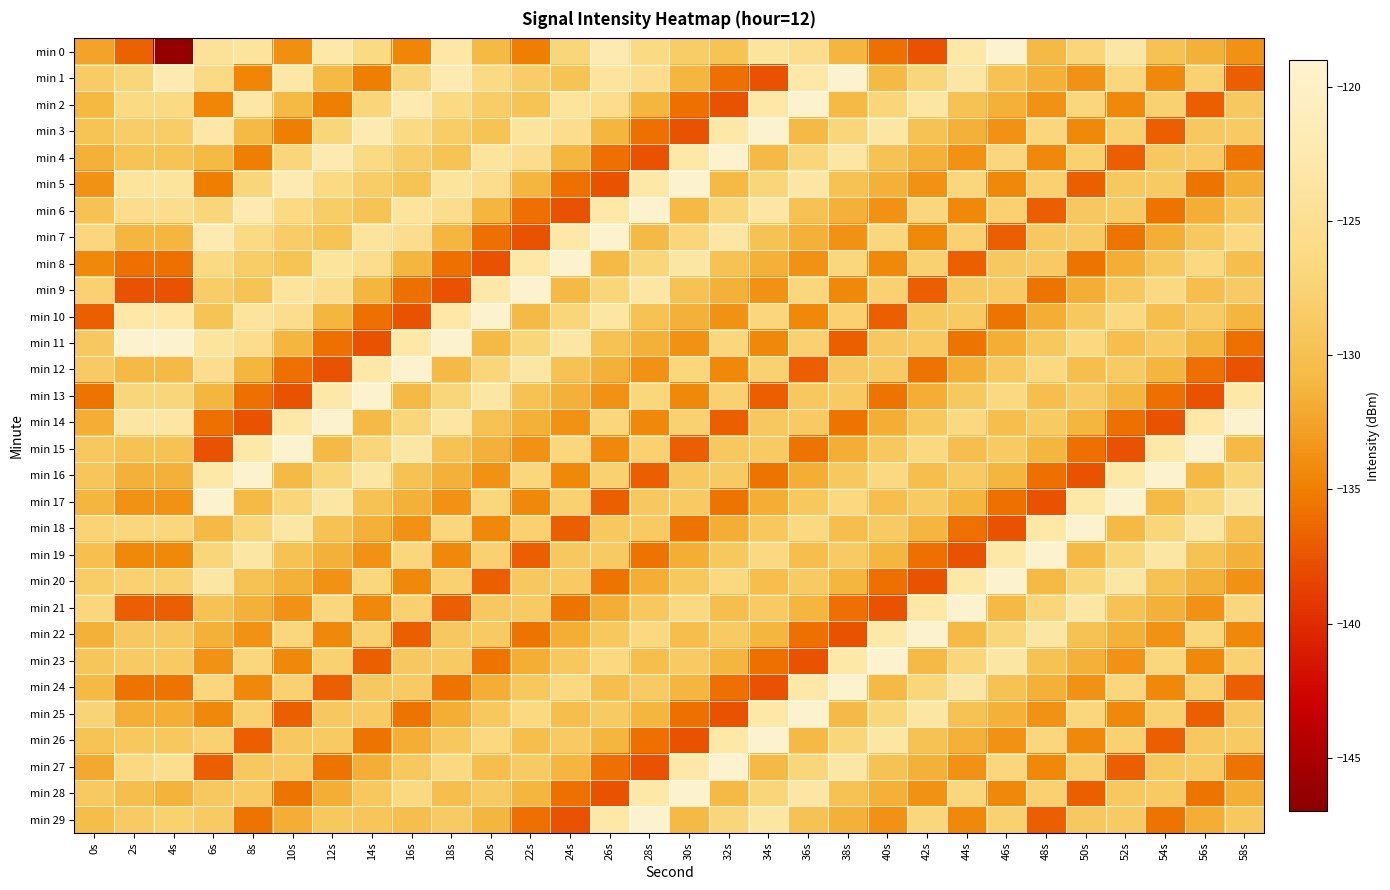

At which category is the sum across all series the highest?

6s